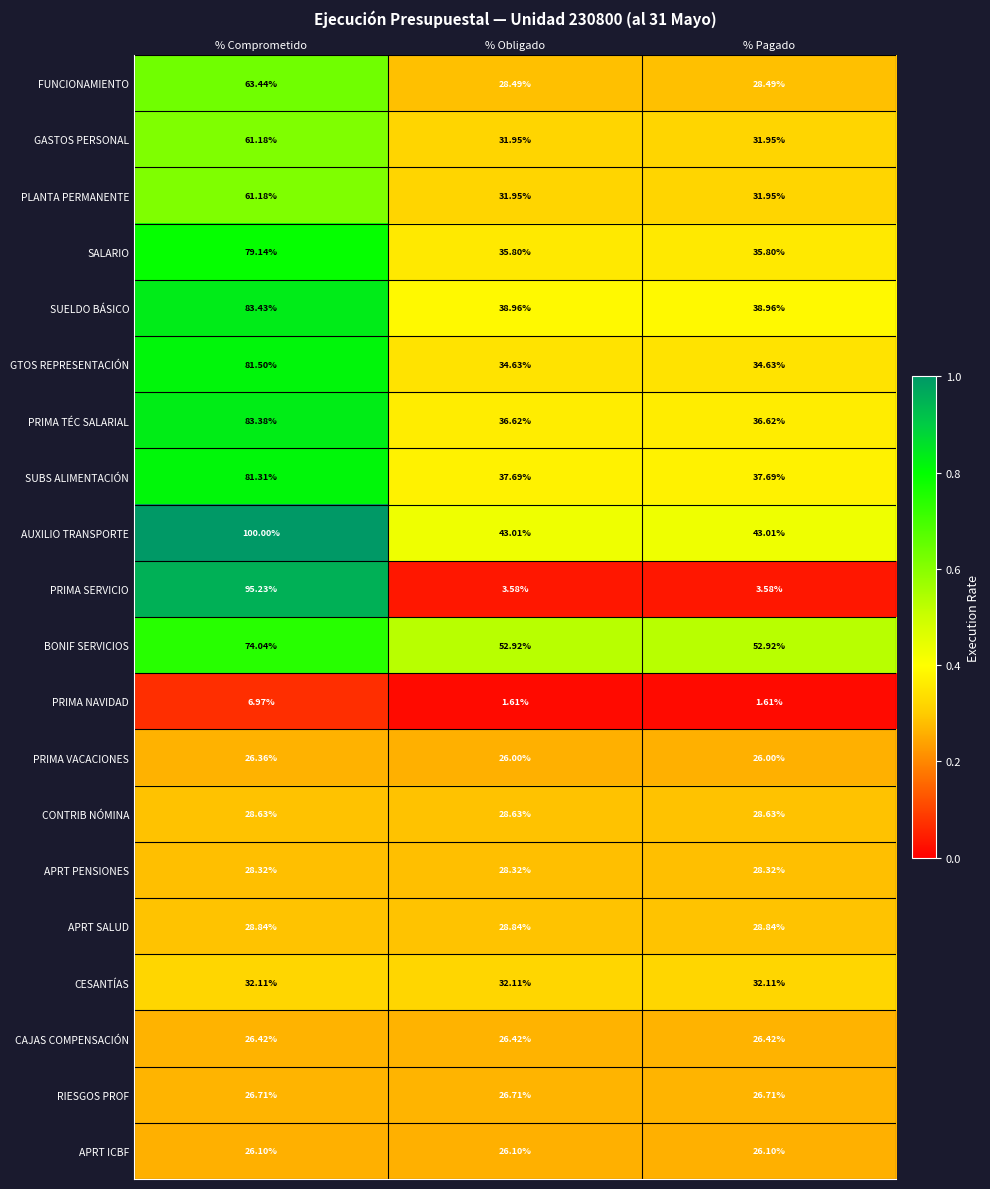

How many series are shown in this chart?

20